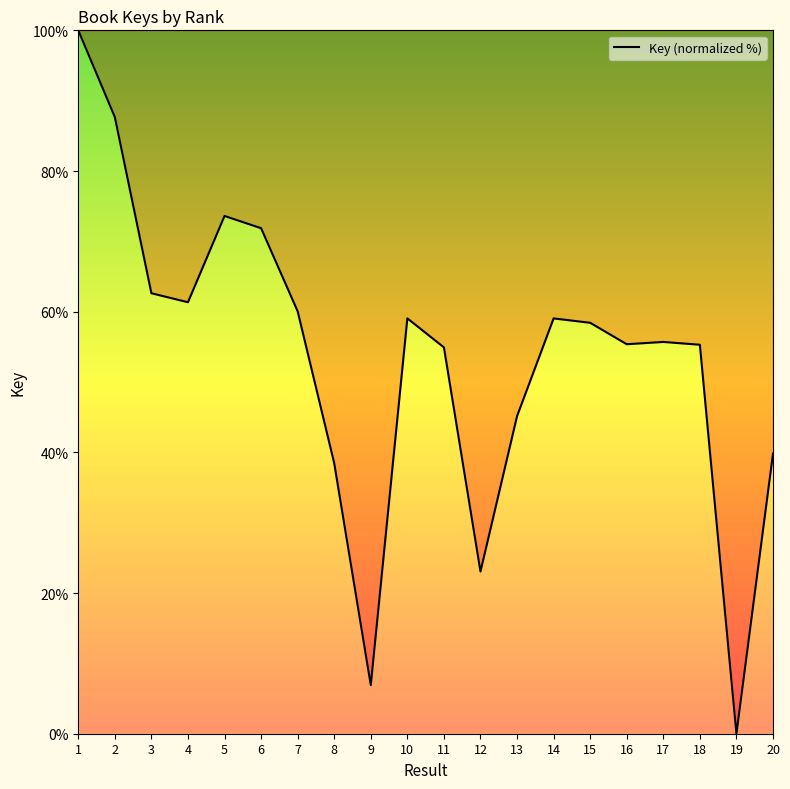

At which category does the chart reach its minimum across all series?

19